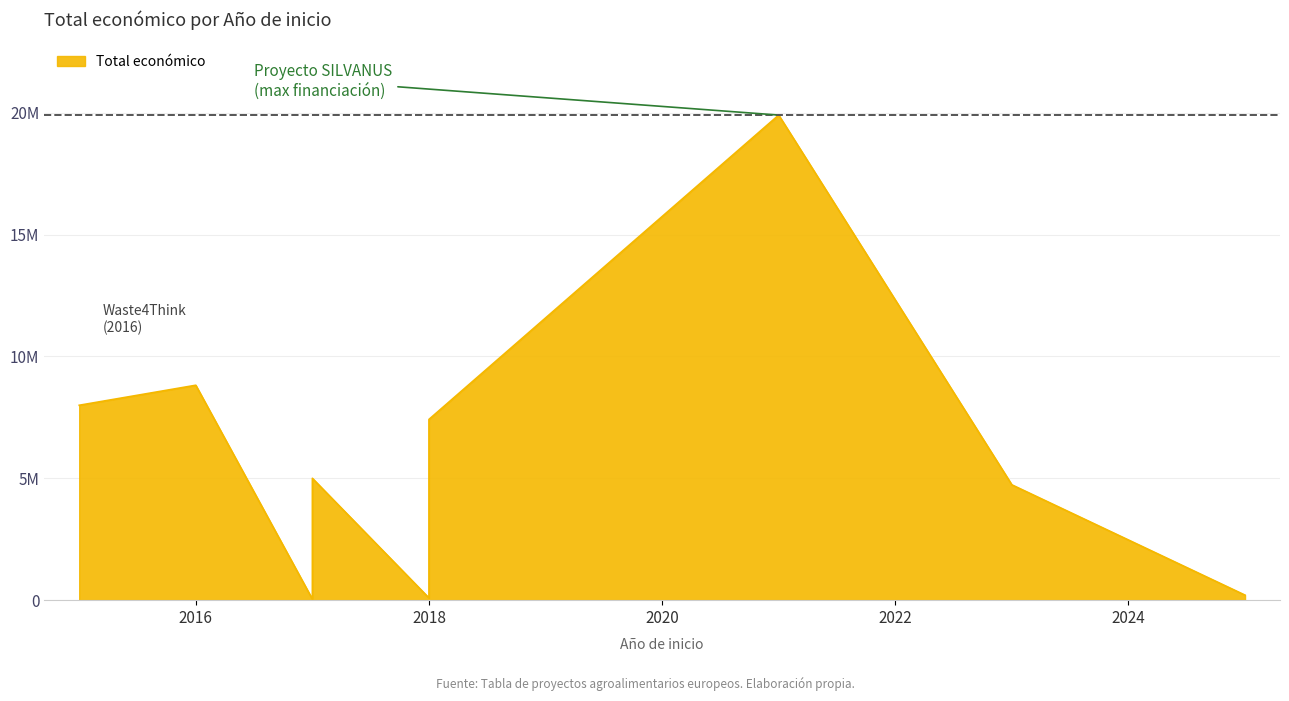

True or false: the data shows 50854 at 2018.

False